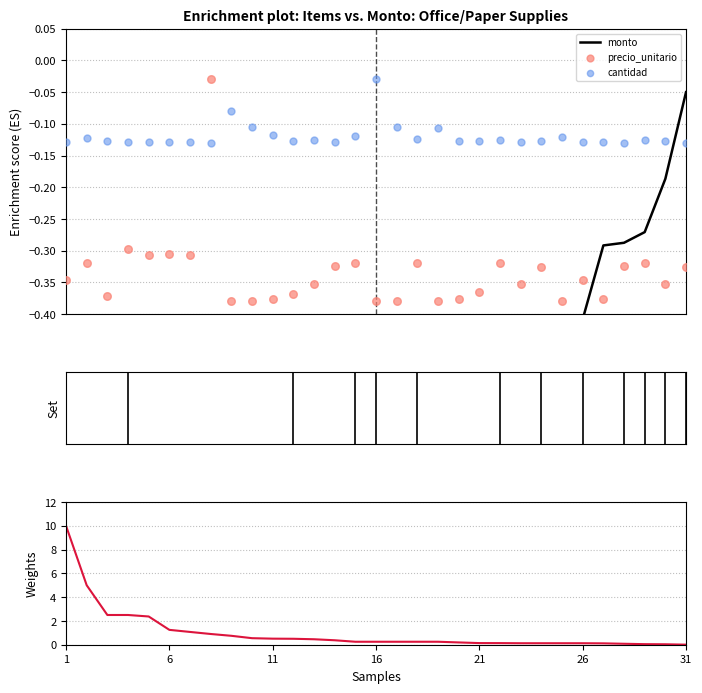

Which series reaches the maximum Y coordinate?

cantidad